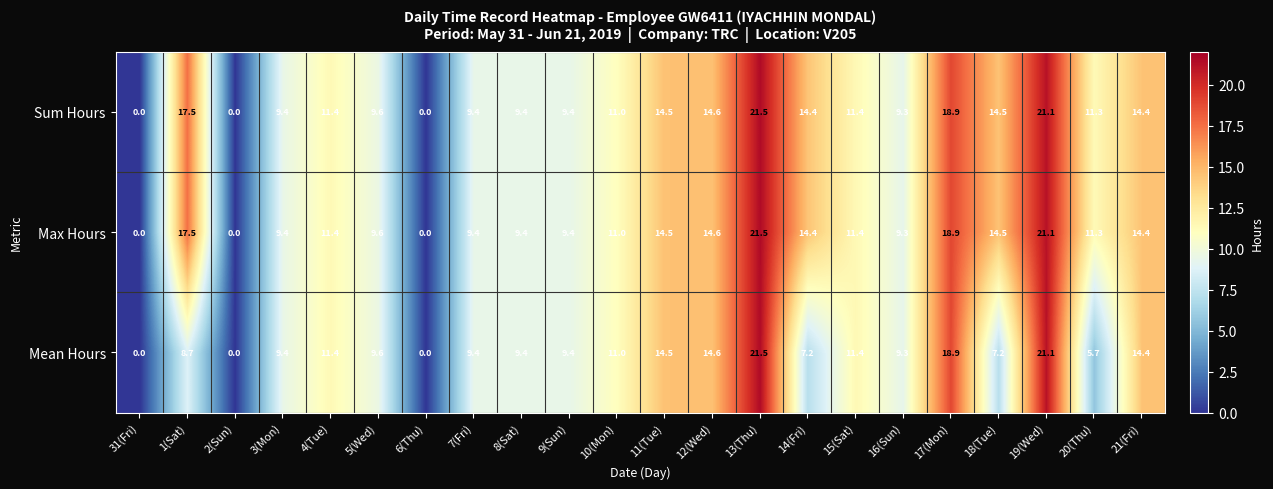

Is the value of Sum Hours at 3(Mon) greater than the value of Mean Hours at 6(Thu)?

Yes